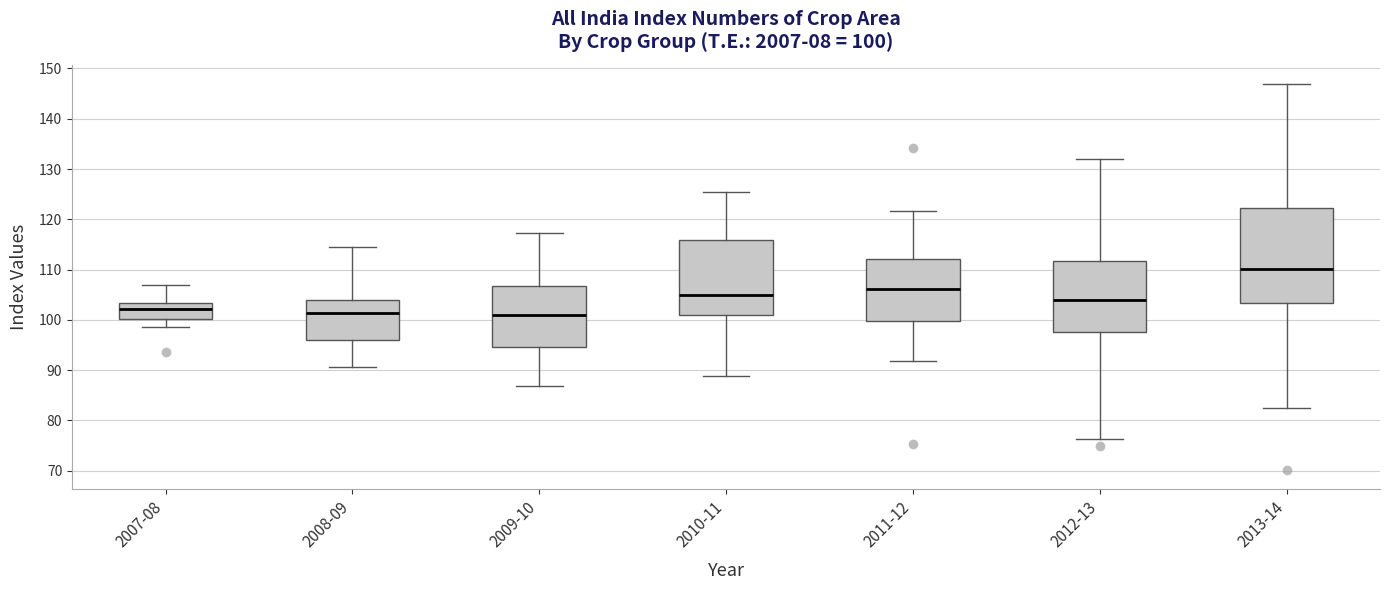

Which box is the tallest, from its lower edge to its upper edge?

2013-14